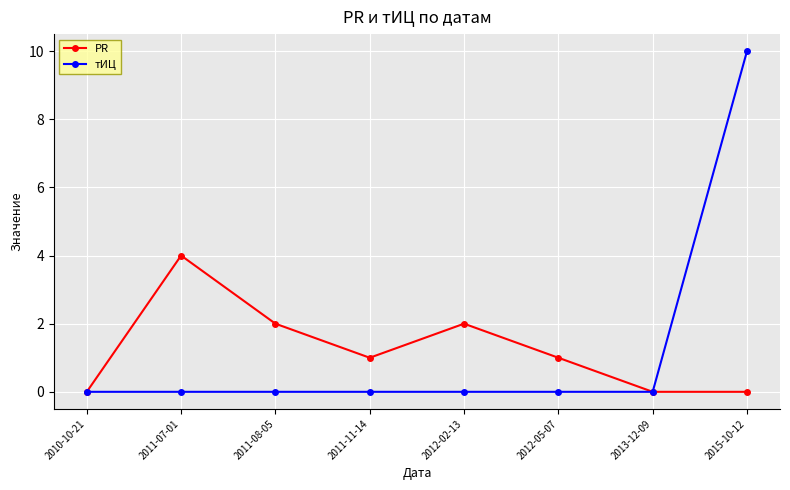

Reading right to left, what are all the values shown in this chart?

PR: 2015-10-12=0	2013-12-09=0	2012-05-07=1	2012-02-13=2	2011-11-14=1	2011-08-05=2	2011-07-01=4	2010-10-21=0
тИЦ: 2015-10-12=10	2013-12-09=0	2012-05-07=0	2012-02-13=0	2011-11-14=0	2011-08-05=0	2011-07-01=0	2010-10-21=0